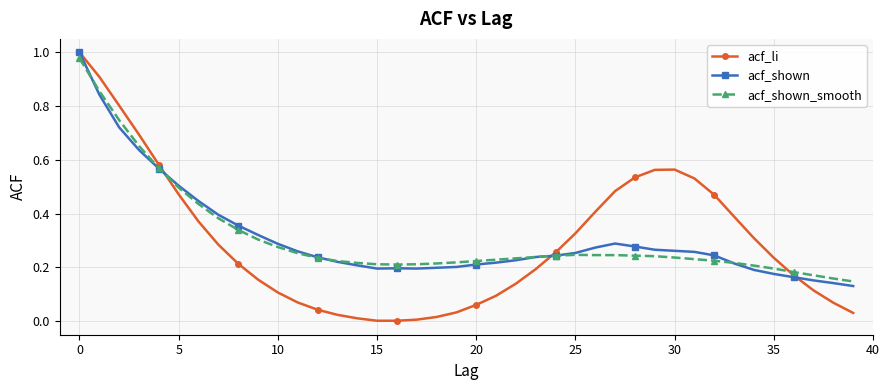

Which series has the widest spread of values?

acf_li